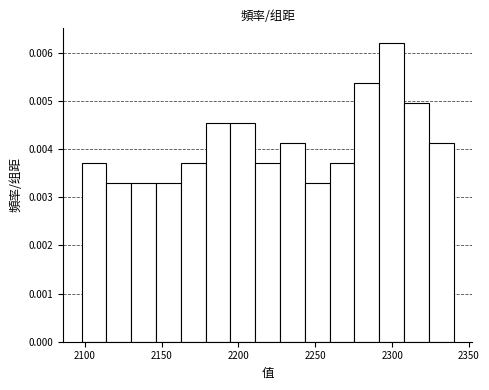

Read against the x-axis, roughly where is the centre of the tallest bar?

2300